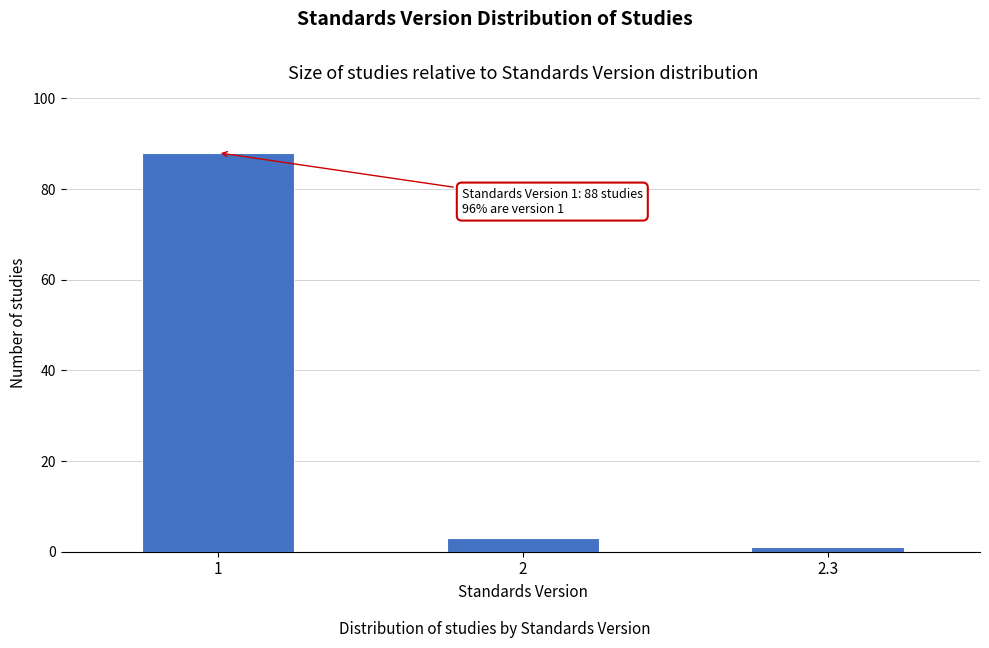

Reading left to right, list all the values displayed in this chart.

88	3	1